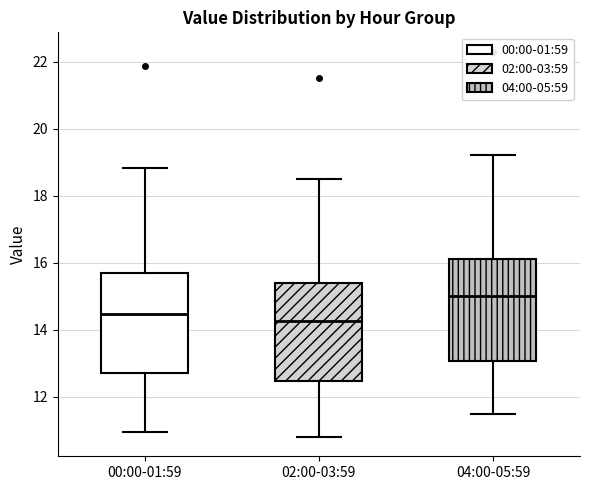

Which box has the lowest median line?

02:00-03:59